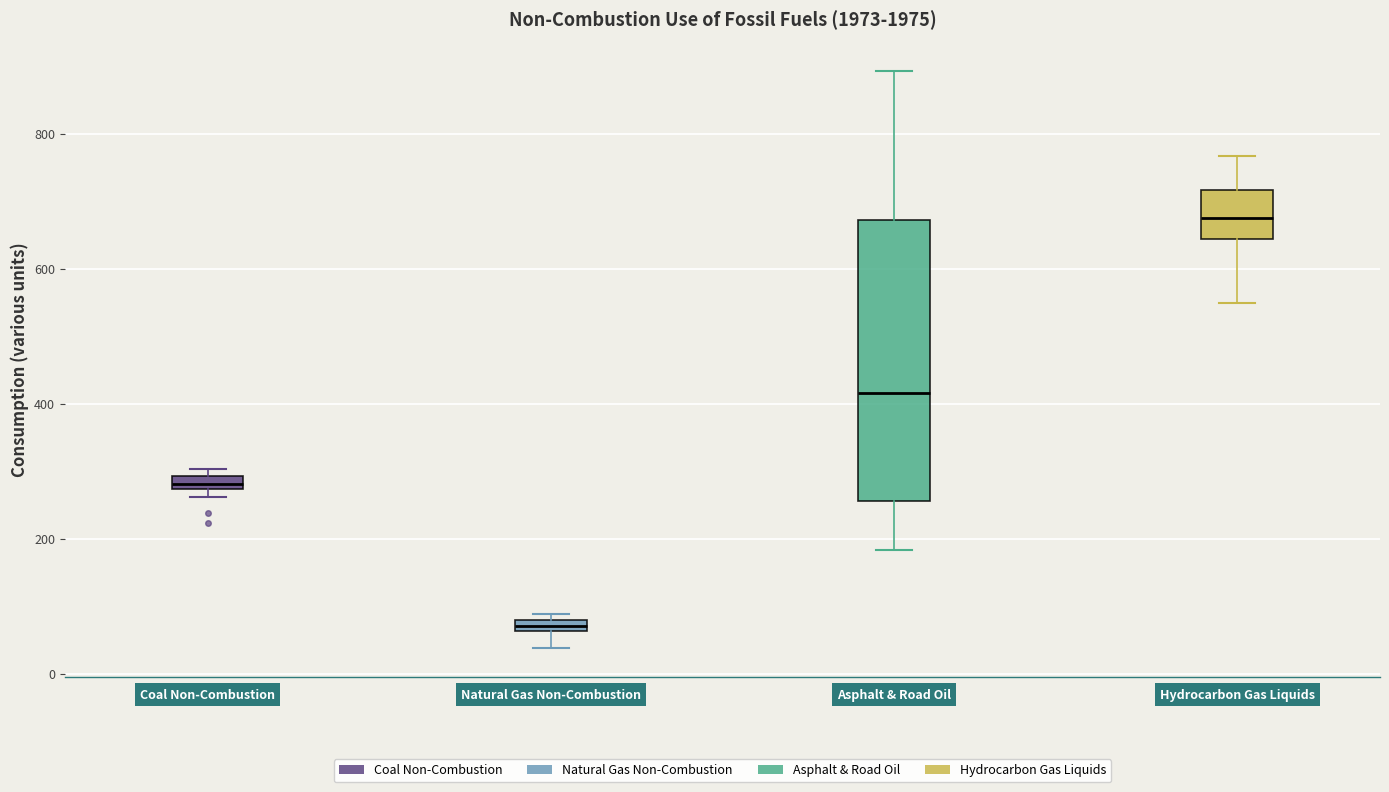

Which box is the tallest, from its lower edge to its upper edge?

Asphalt & Road Oil